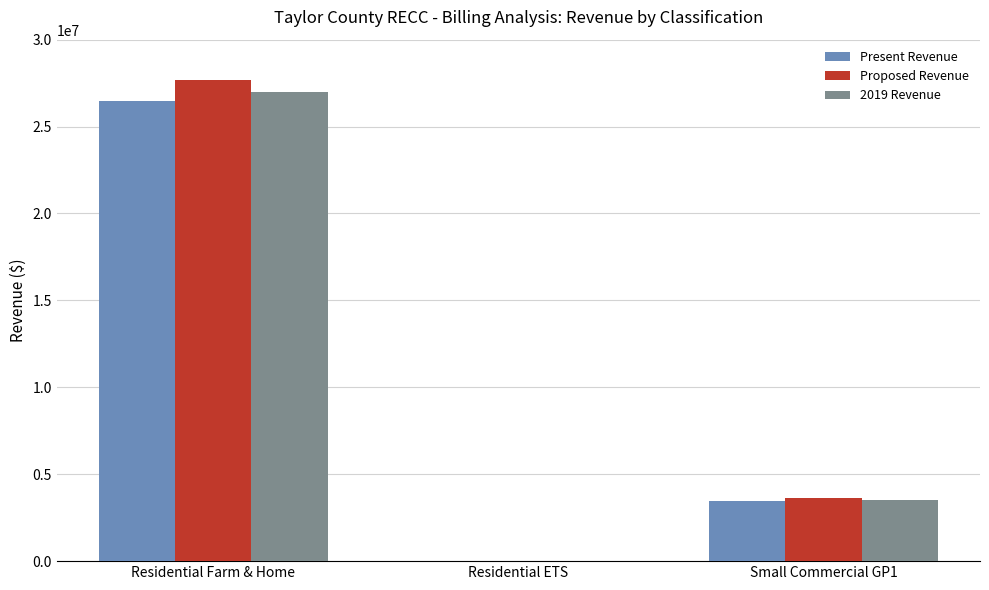

At which category is the sum across all series the highest?

Residential Farm & Home